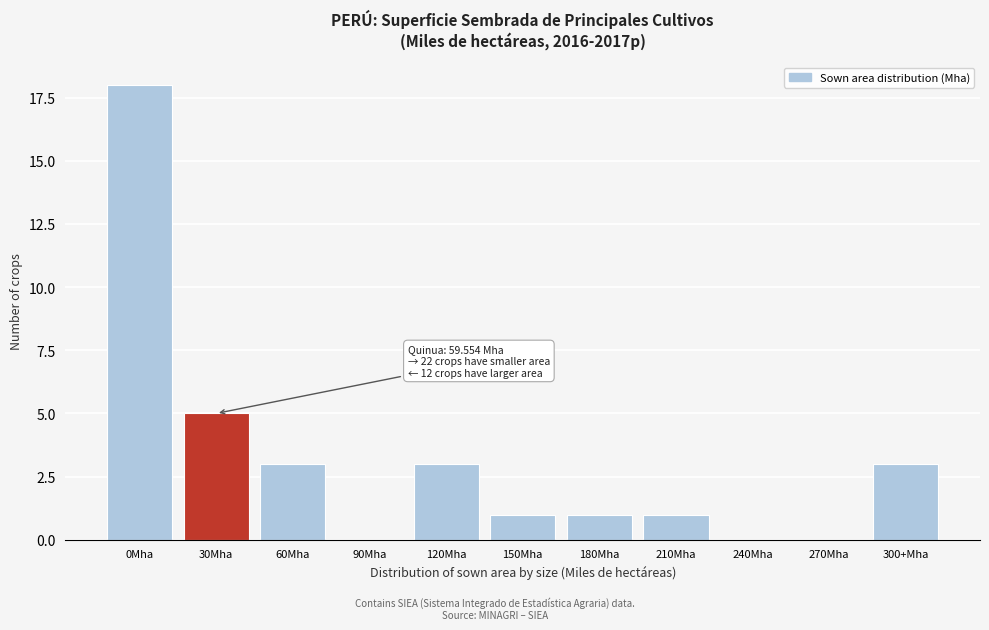

Reading left to right, extract all data points from this chart.

0Mha=18	30Mha=5	60Mha=3	90Mha=0	120Mha=3	150Mha=1	180Mha=1	210Mha=1	240Mha=0	270Mha=0	300+Mha=3